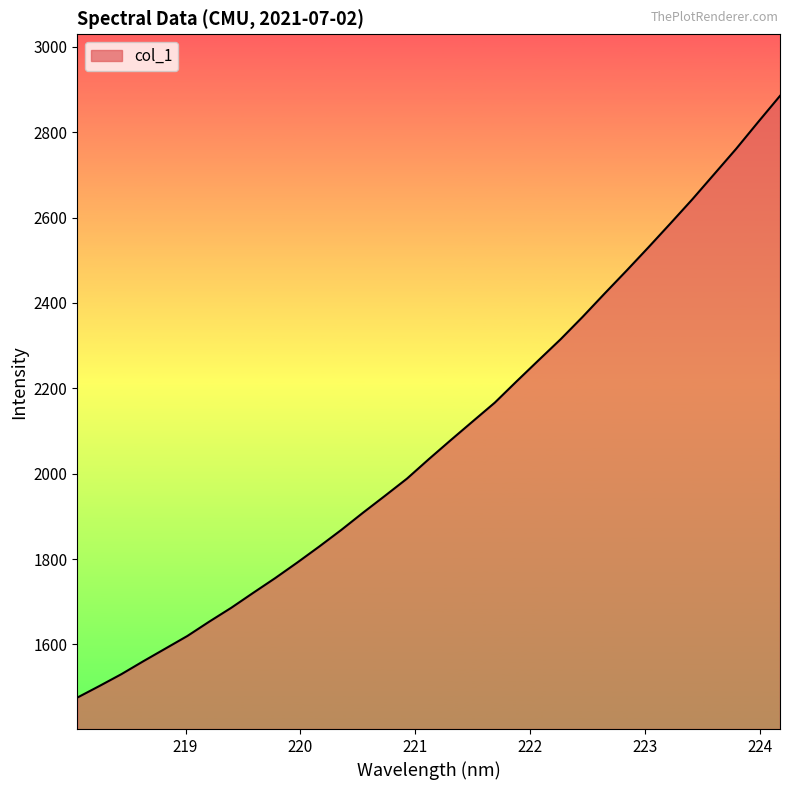

What is the smallest value displayed?

1475.4